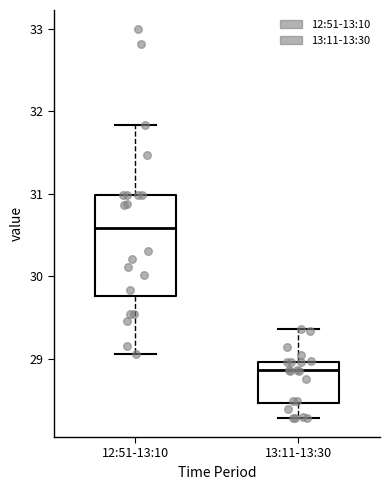

Reading left to right, transcribe this box plot: for each box, give where its median line is, the range the box spans, and where its two whiskers end, as read against the y-axis. The values are not printed on the chart, so give them approximately, as read against the axis.

12:51-13:10: median 30.6, box 29.8 to 31.0, whiskers 29.1 to 31.8
13:11-13:30: median 28.9, box 28.5 to 29.0, whiskers 28.3 to 29.4